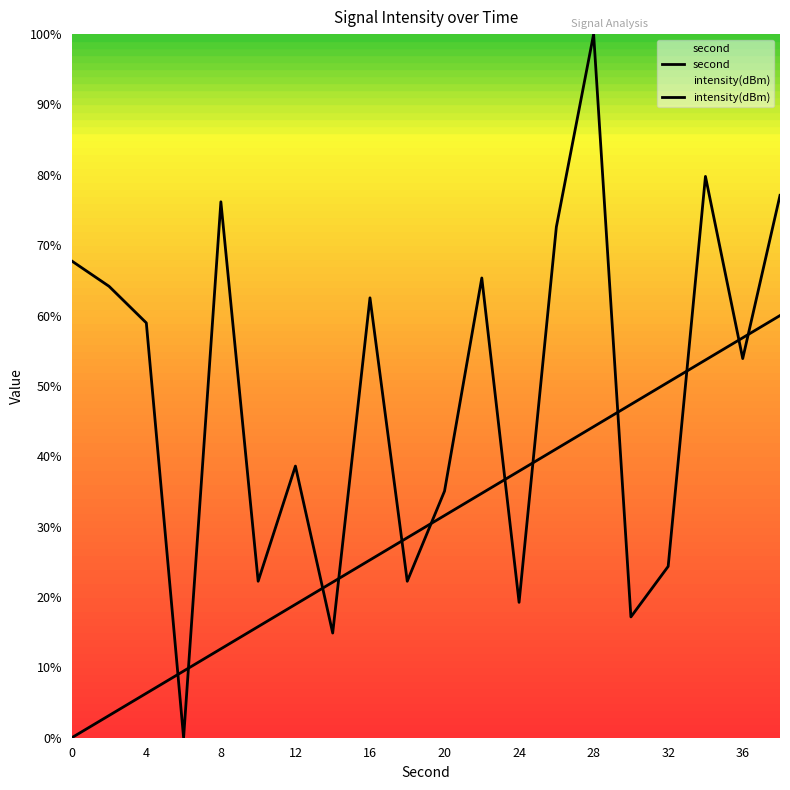

How many lines are shown in the chart?

2